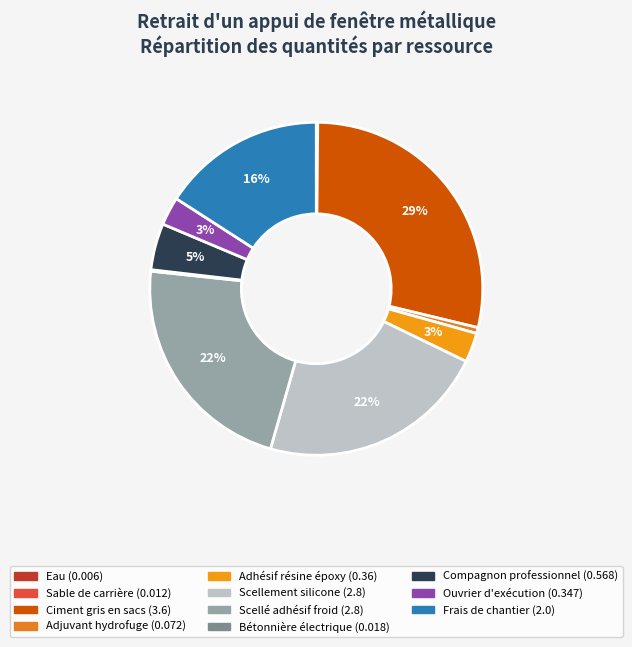

Is there a majority slice in this chart?

No